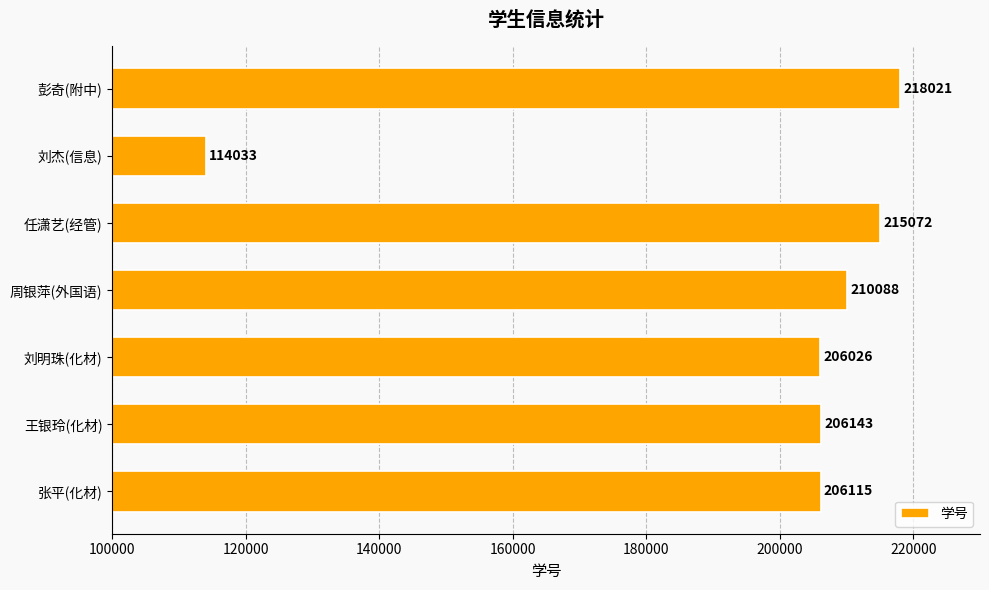

Count the number of data series in this chart.

1